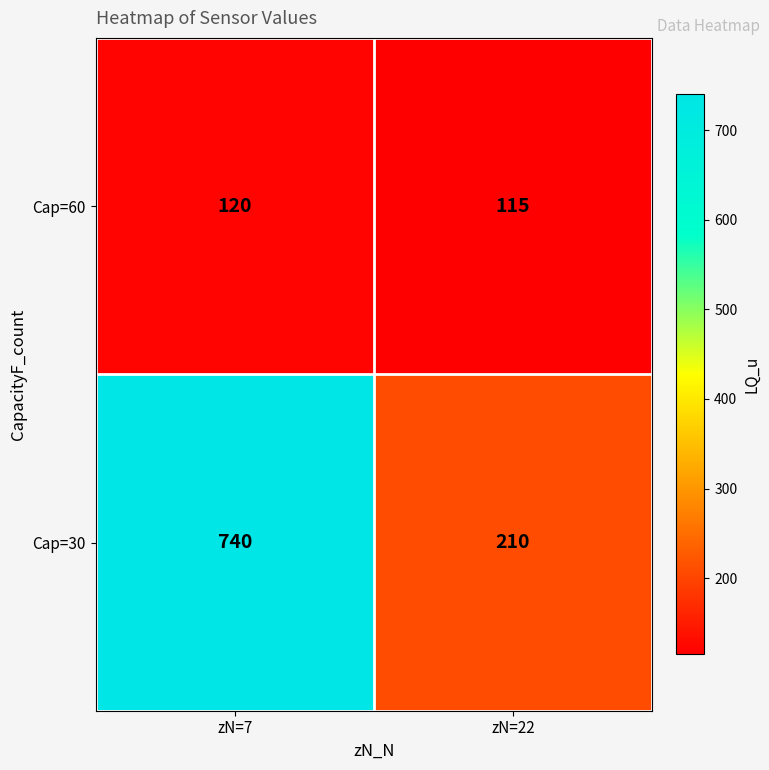

Reading left to right, extract all data points from this chart.

Cap=60: zN=7=120	zN=22=115
Cap=30: zN=7=740	zN=22=210